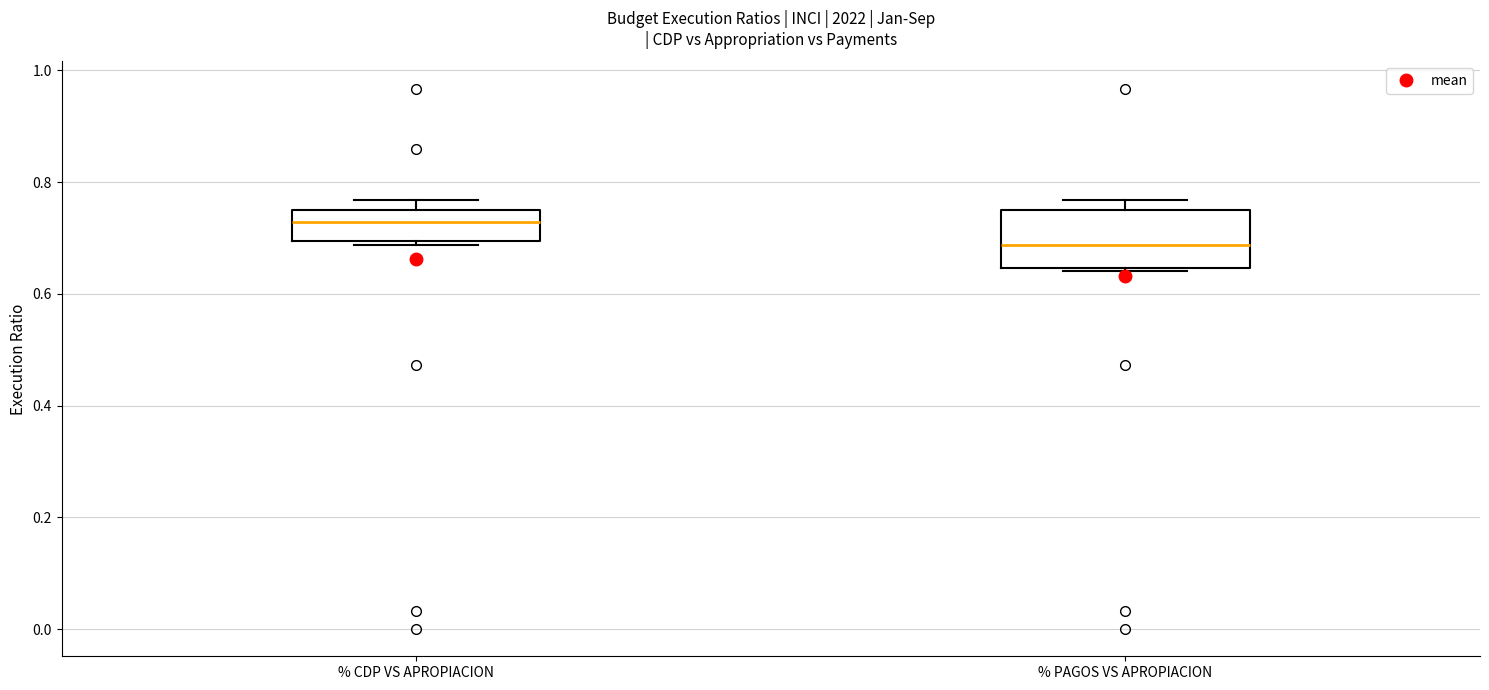

Comparing the boxes themselves (not the whiskers), which one is the tallest?

% PAGOS VS APROPIACION